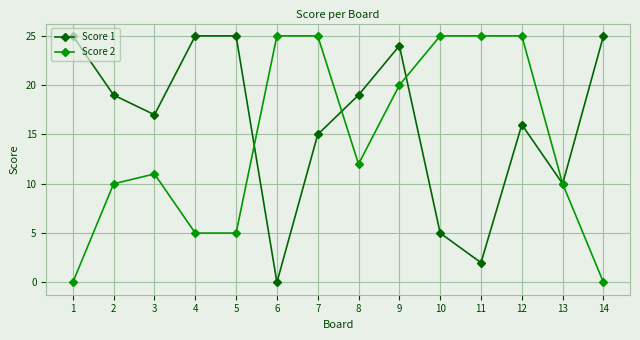

Reading left to right, what are all the values shown in this chart?

Score 1: 25	19	17	25	25	0	15	19	24	5	2	16	10	25
Score 2: 0	10	11	5	5	25	25	12	20	25	25	25	10	0